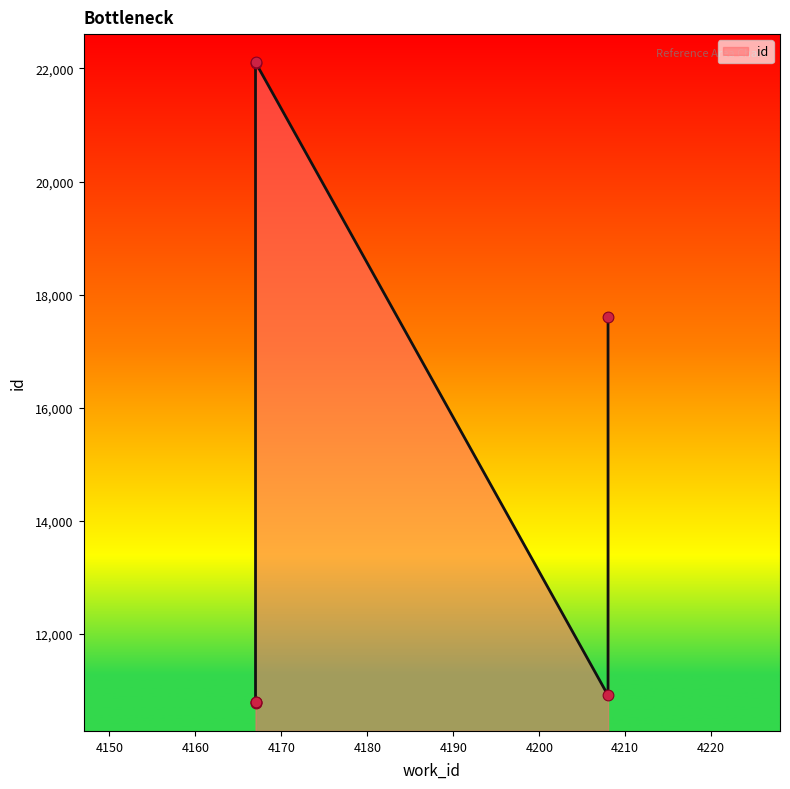

What is the ratio of the value at 4208 to the value at 4208?

0.6